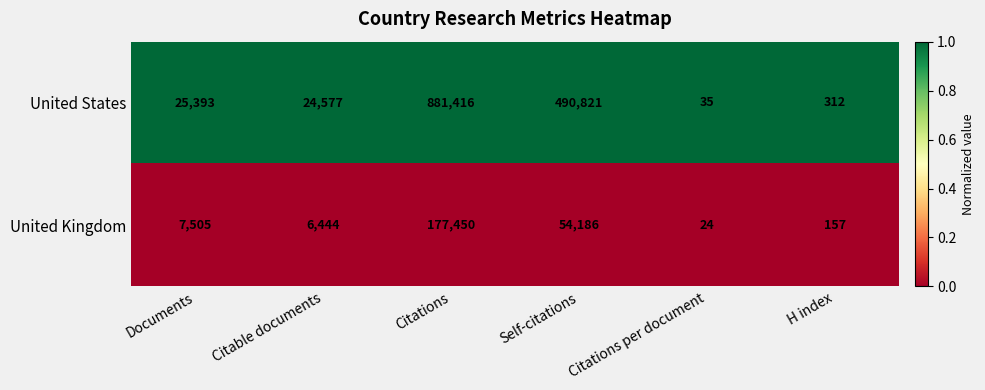

At which label does United Kingdom reach its peak?

Citations